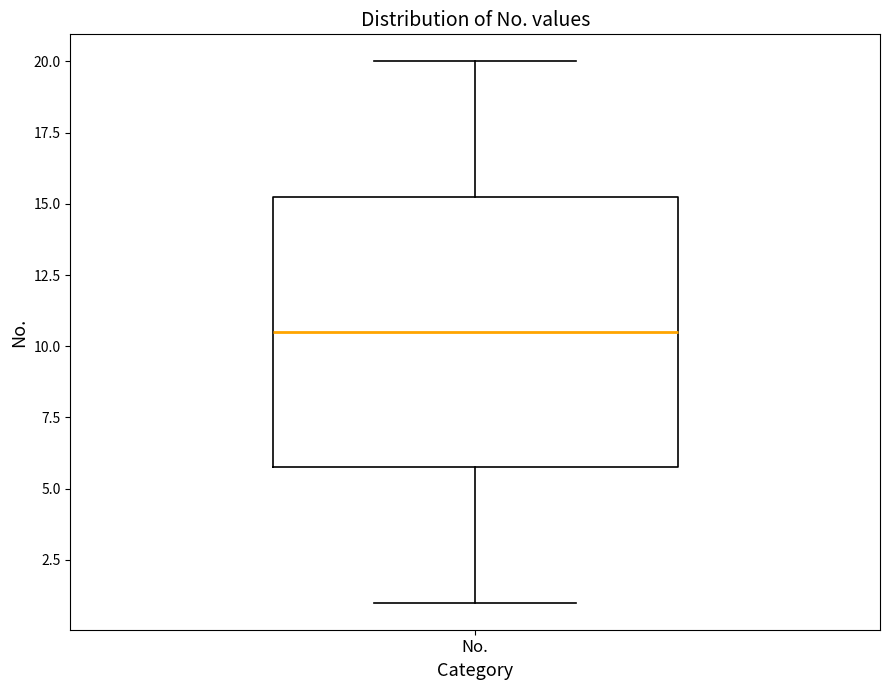

Transcribe this box plot: give where the median line is, the range the box spans, and where the two whiskers end, as read against the y-axis. The values are not printed on the chart, so give them approximately, as read against the axis.

median 10.5, box 6.0 to 15.5, whiskers 1.0 to 20.0